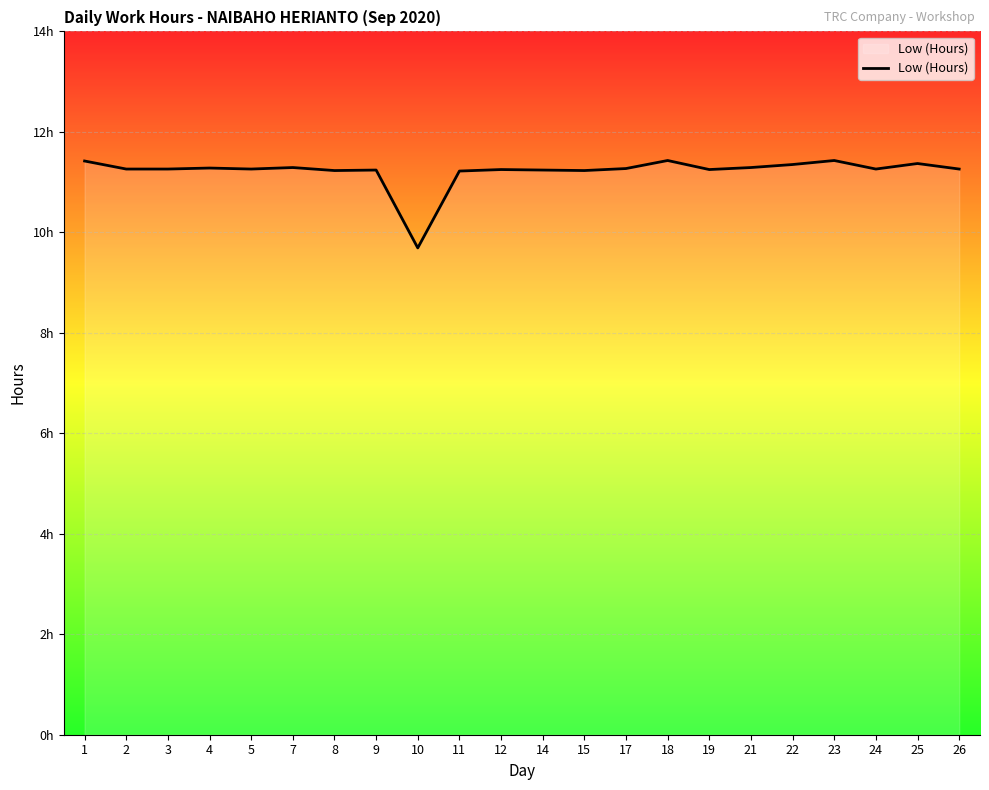

Which has a higher value, 18 or 8?

18